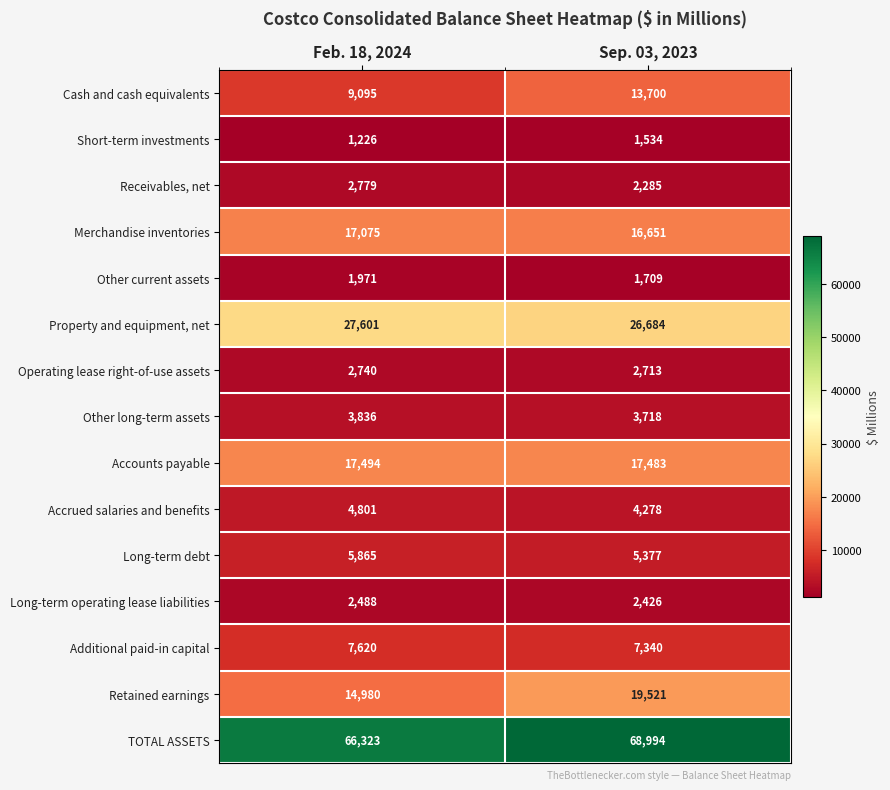

Which series has the largest total across all categories?

TOTAL ASSETS